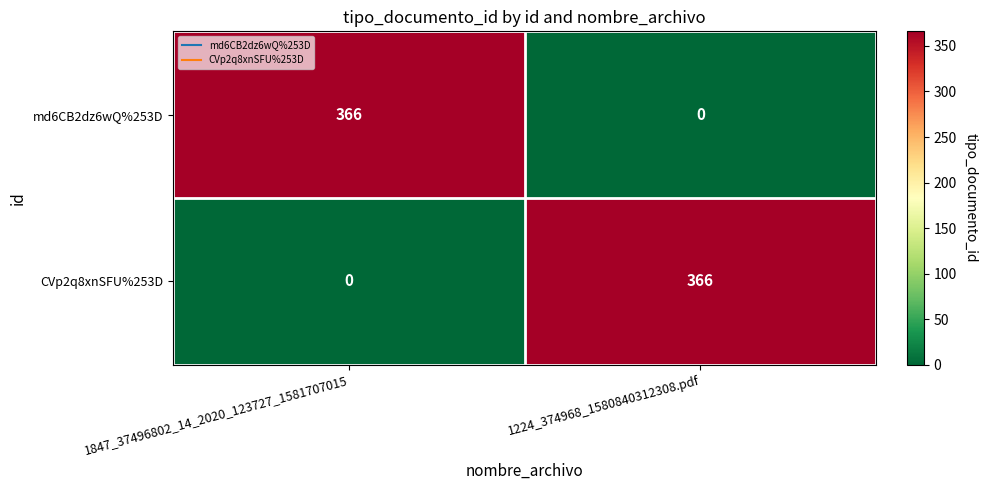

Rank the categories by md6CB2dz6wQ%253D value from lowest to highest.

1224_374968_1580840312308.pdf, 1847_37496802_14_2020_123727_1581707015